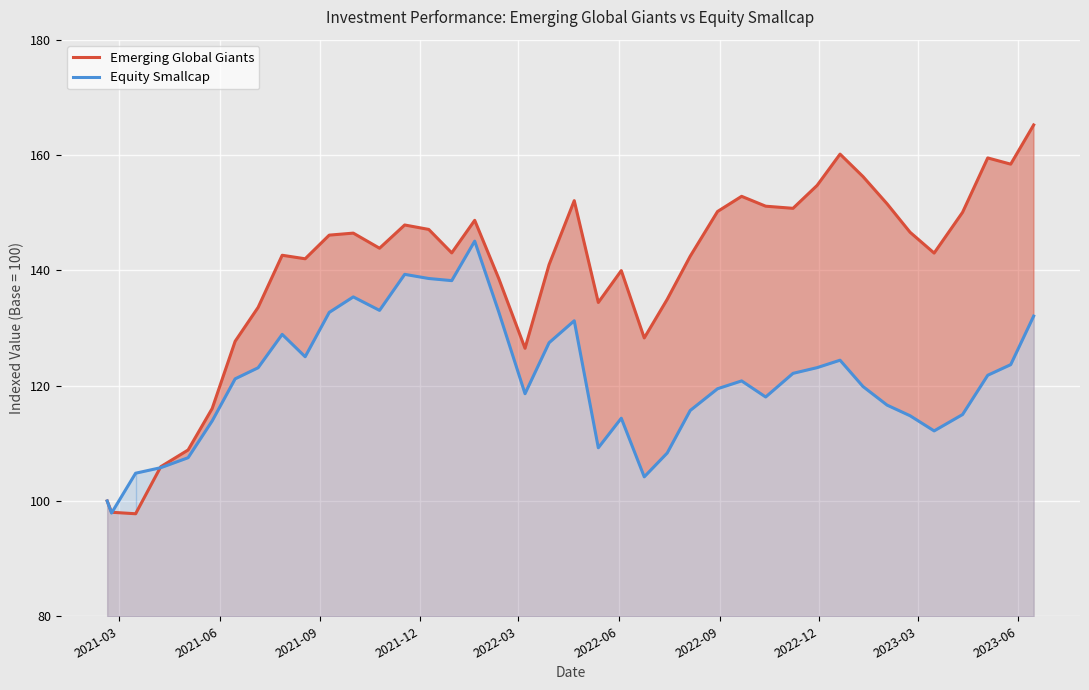

What is the maximum value for Equity Smallcap?

145.1